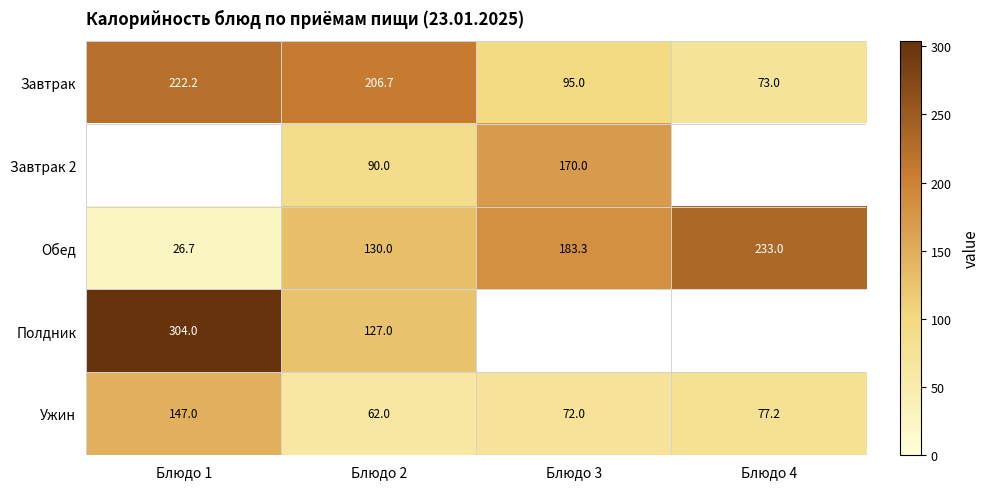

Rank the series at Блюдо 2 from lowest to highest value.

Ужин, Завтрак 2, Полдник, Обед, Завтрак